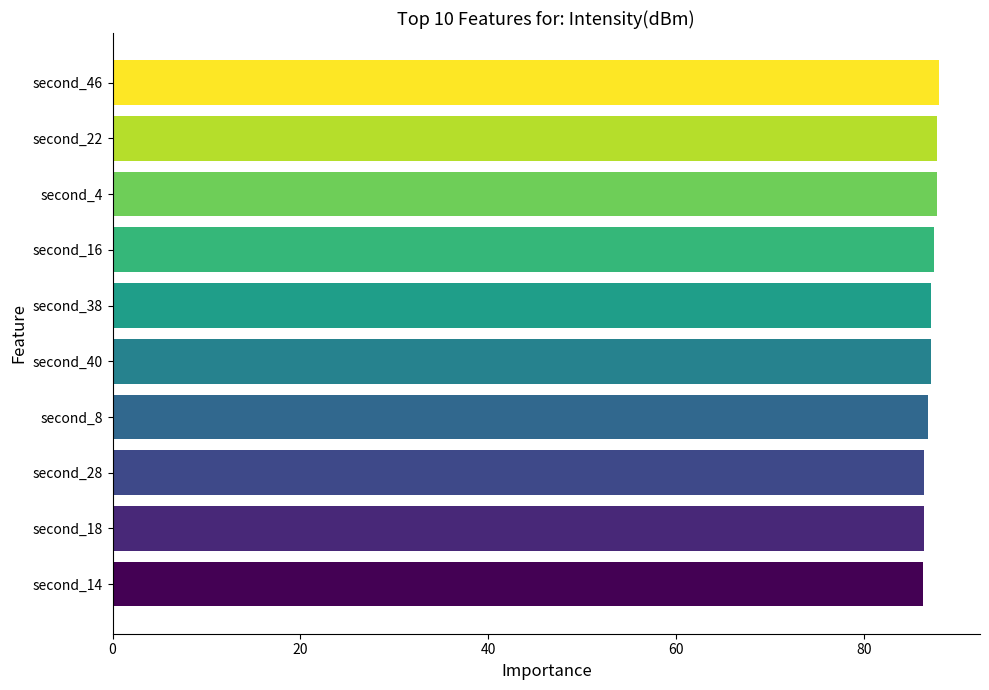

What is the value of the 5th bar from the top?

87.1